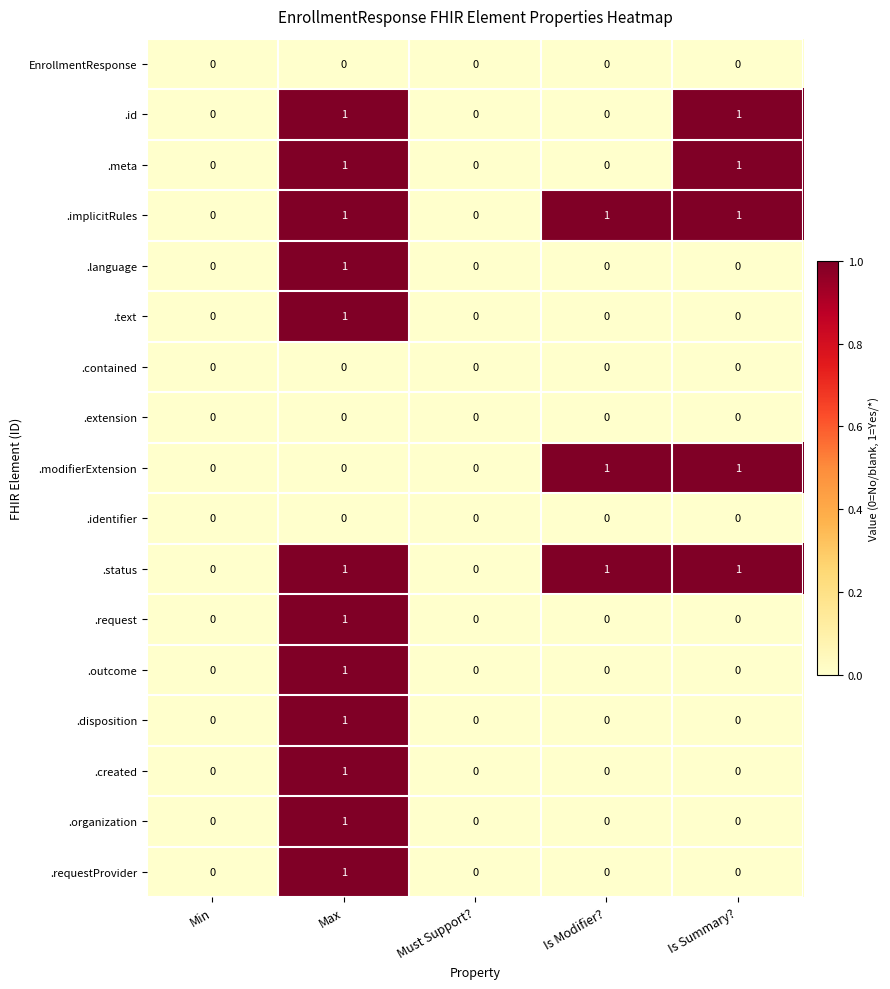

Is the value of .implicitRules at Is Summary? greater than the value of .id at Is Modifier??

Yes